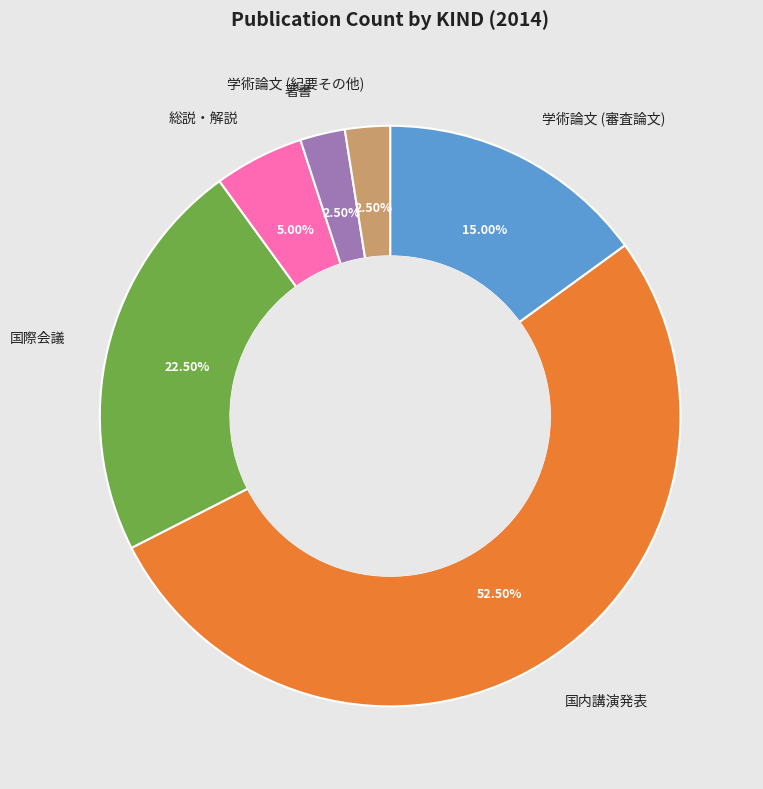

Is there any slice that represents more than half of the pie?

Yes